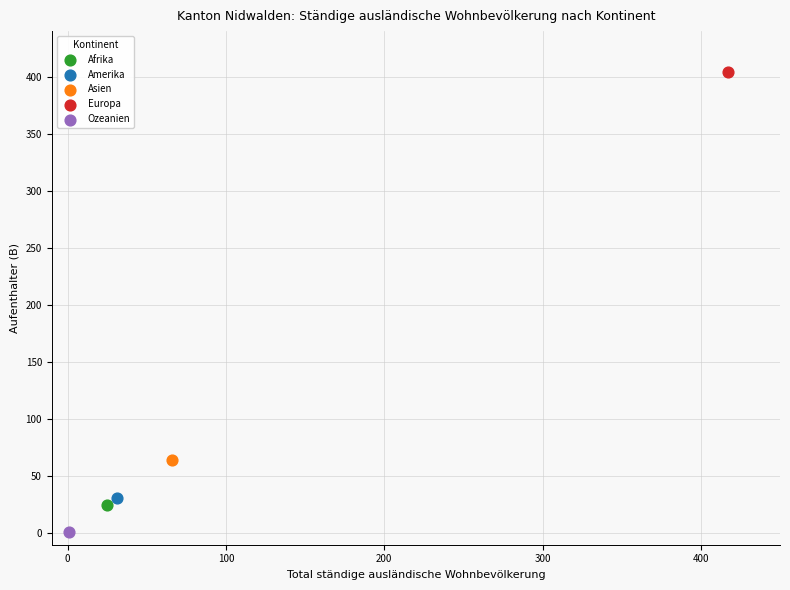

What are all the series names shown in the legend?

Afrika, Amerika, Asien, Europa, Ozeanien